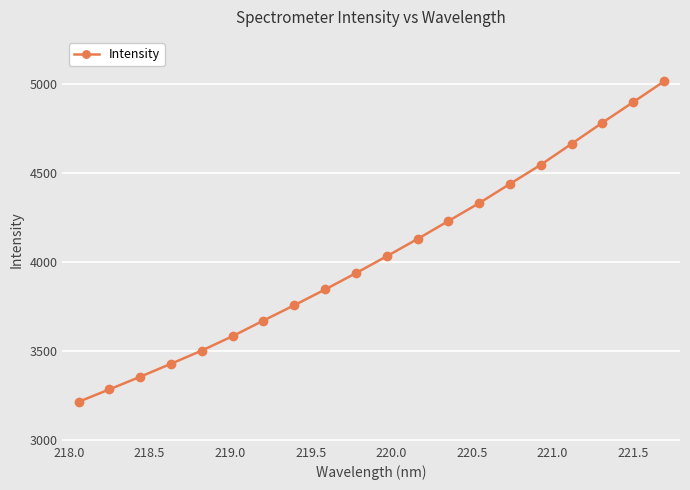

True or false: the data has more than 2 interior local peaks.

False